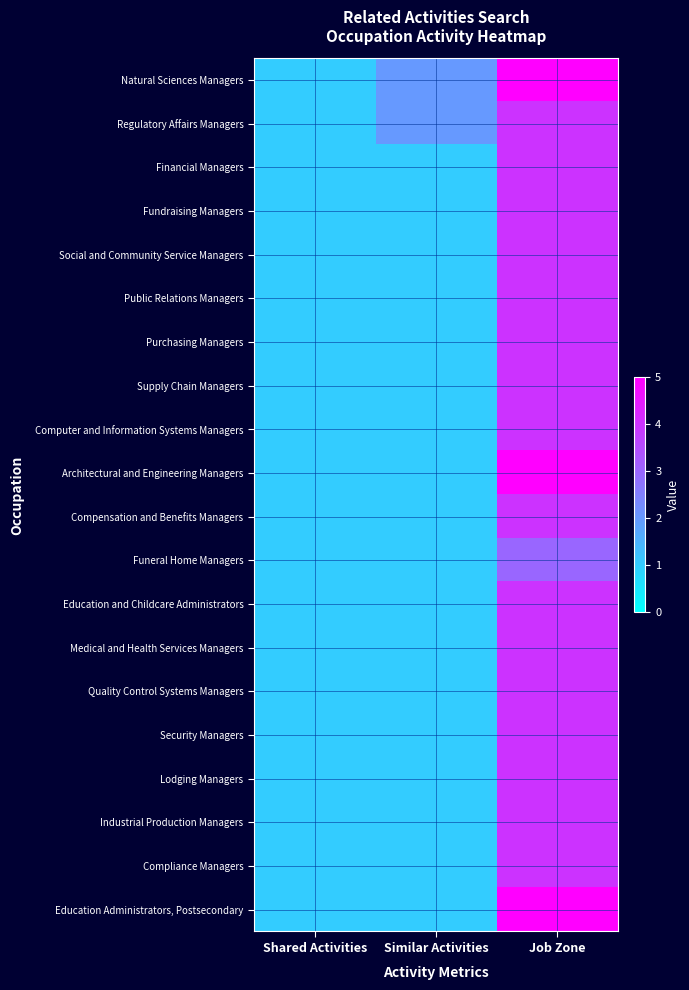

Reading right to left, what are all the values shown in this chart?

Natural Sciences Managers: Job Zone=5	Similar Activities=2	Shared Activities=1
Regulatory Affairs Managers: Job Zone=4	Similar Activities=2	Shared Activities=1
Financial Managers: Job Zone=4	Similar Activities=1	Shared Activities=1
Fundraising Managers: Job Zone=4	Similar Activities=1	Shared Activities=1
Social and Community Service Managers: Job Zone=4	Similar Activities=1	Shared Activities=1
Public Relations Managers: Job Zone=4	Similar Activities=1	Shared Activities=1
Purchasing Managers: Job Zone=4	Similar Activities=1	Shared Activities=1
Supply Chain Managers: Job Zone=4	Similar Activities=1	Shared Activities=1
Computer and Information Systems Managers: Job Zone=4	Similar Activities=1	Shared Activities=1
Architectural and Engineering Managers: Job Zone=5	Similar Activities=1	Shared Activities=1
Compensation and Benefits Managers: Job Zone=4	Similar Activities=1	Shared Activities=1
Funeral Home Managers: Job Zone=3	Similar Activities=1	Shared Activities=1
Education and Childcare Administrators: Job Zone=4	Similar Activities=1	Shared Activities=1
Medical and Health Services Managers: Job Zone=4	Similar Activities=1	Shared Activities=1
Quality Control Systems Managers: Job Zone=4	Similar Activities=1	Shared Activities=1
Security Managers: Job Zone=4	Similar Activities=1	Shared Activities=1
Lodging Managers: Job Zone=4	Similar Activities=1	Shared Activities=1
Industrial Production Managers: Job Zone=4	Similar Activities=1	Shared Activities=1
Compliance Managers: Job Zone=4	Similar Activities=1	Shared Activities=1
Education Administrators, Postsecondary: Job Zone=5	Similar Activities=1	Shared Activities=1